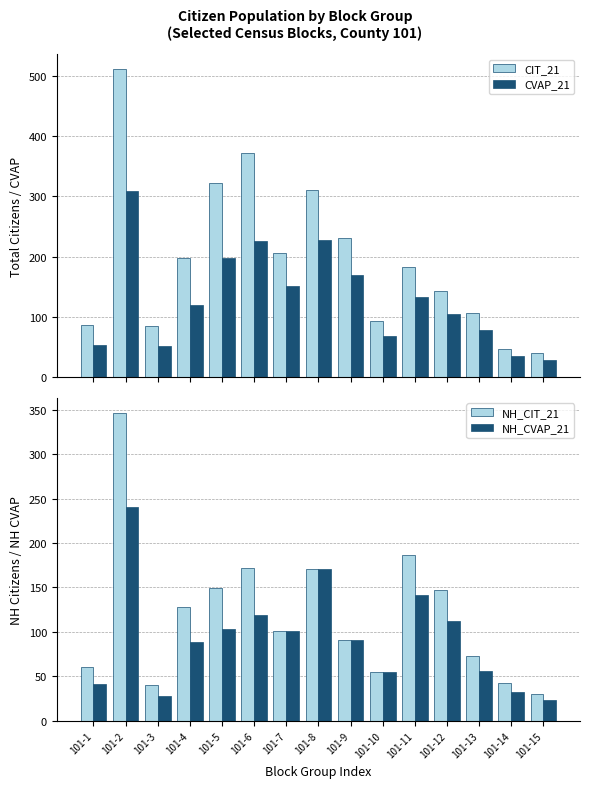

Is it true that CIT_21 equals 427 at 101-5?

False